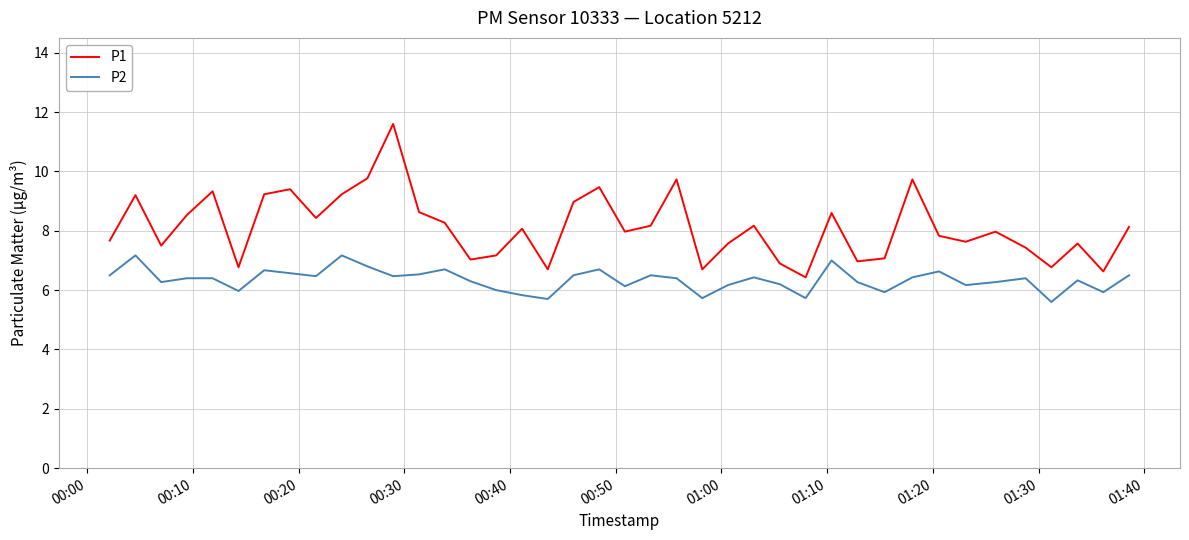

What is the difference between the maximum and minimum values in the P1 series?

5.2